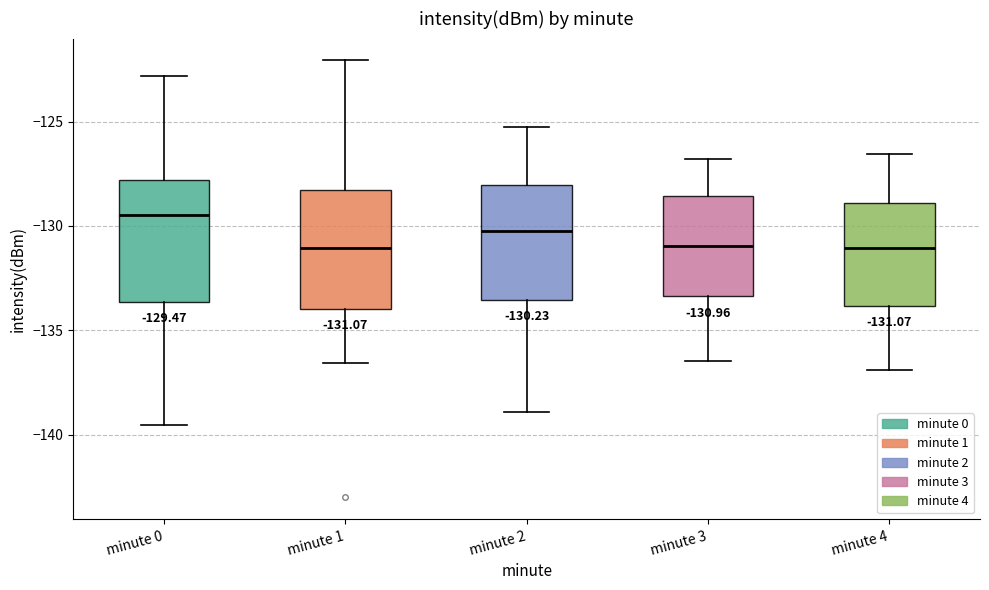

Which box has the highest median line?

minute 0